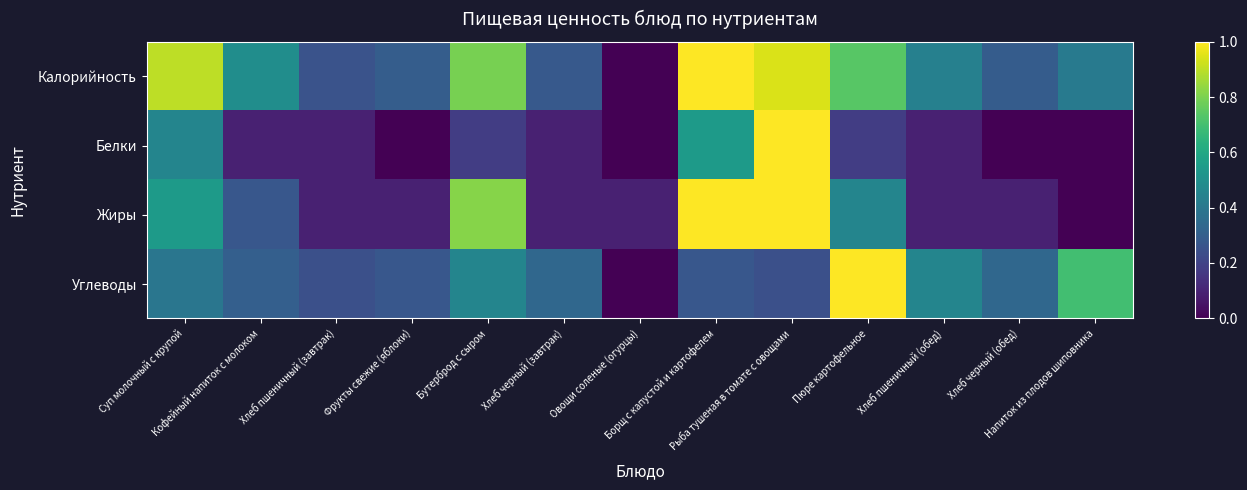

Count the number of categories in the chart.

13